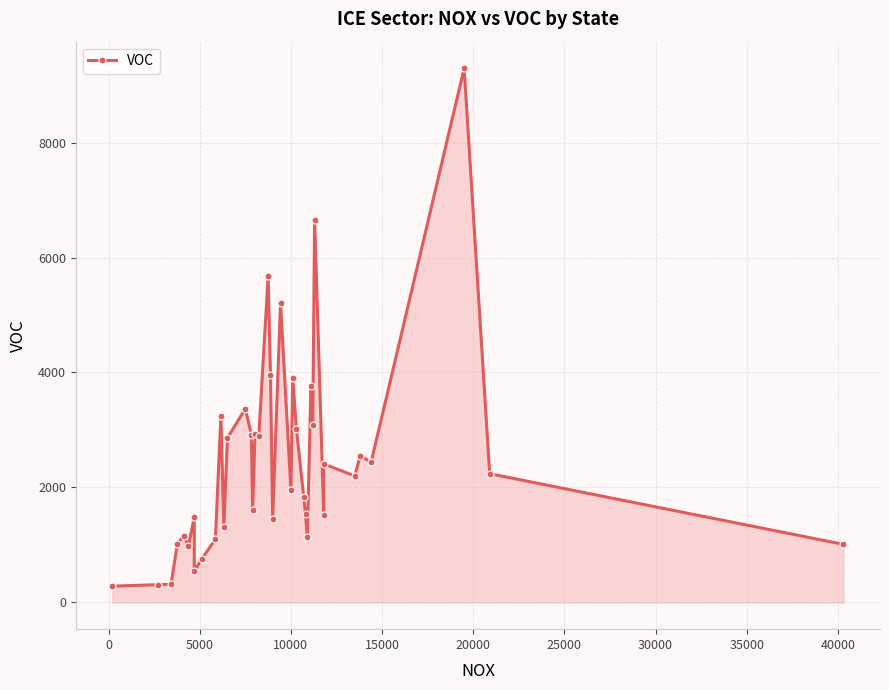

What is the difference between the maximum and second lowest values?

8980